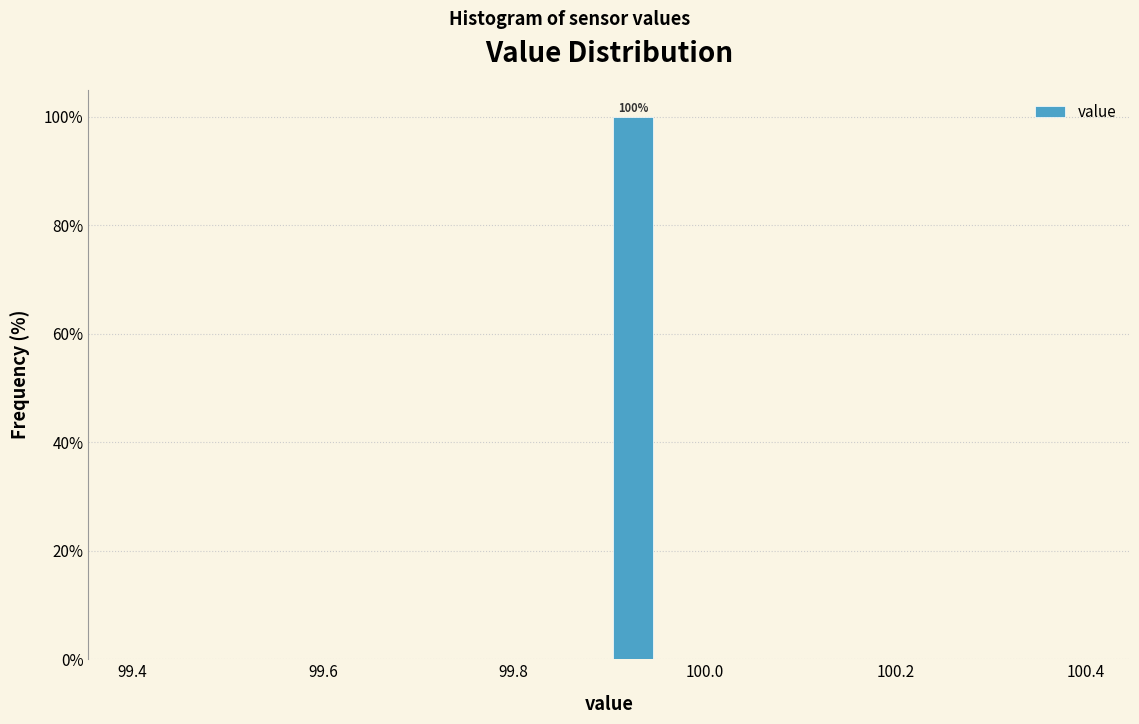

Around what value on the x-axis is the tallest bar? Give the approximate position of its centre, as read against the axis.

99.92